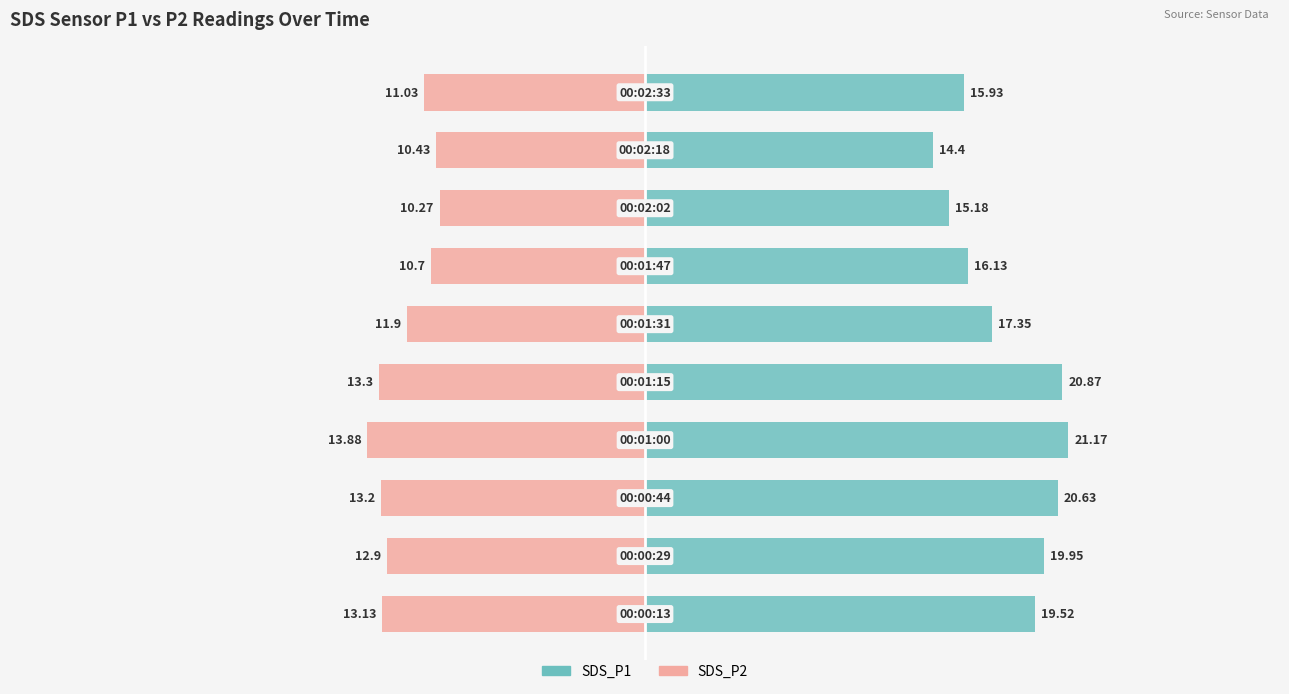

Is the value of SDS_P2 at 30 greater than the value of SDS_P1 at 9?

No